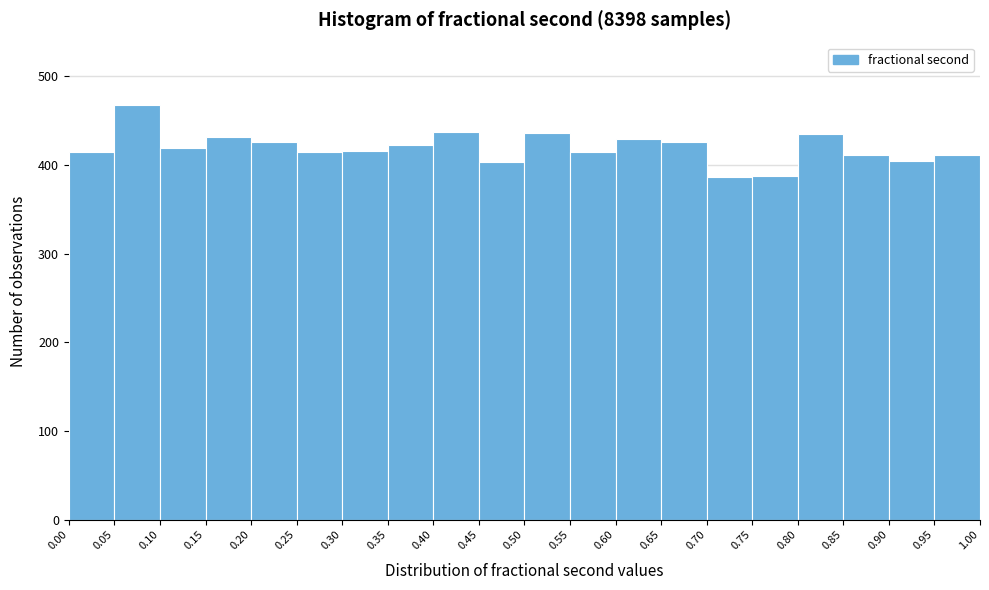

Which range on the x-axis has the tallest bar?

0.05 to 0.10